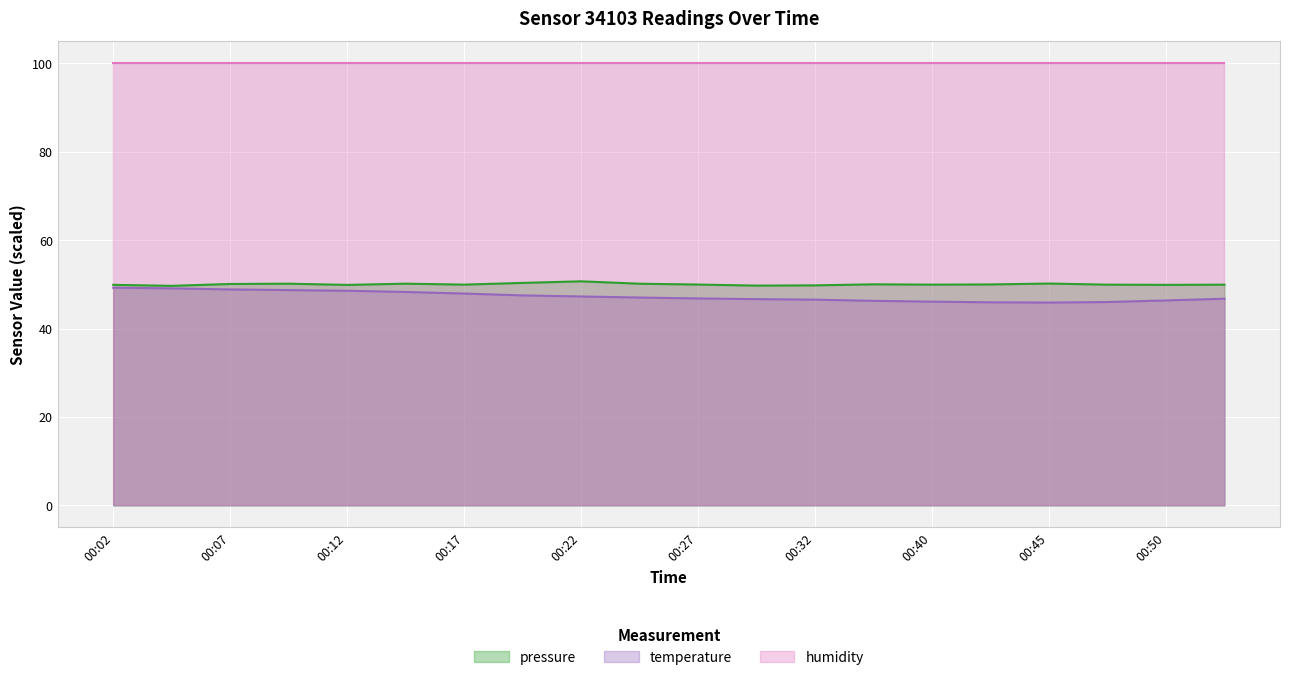

What are all the series names shown in the legend?

pressure, temperature, humidity